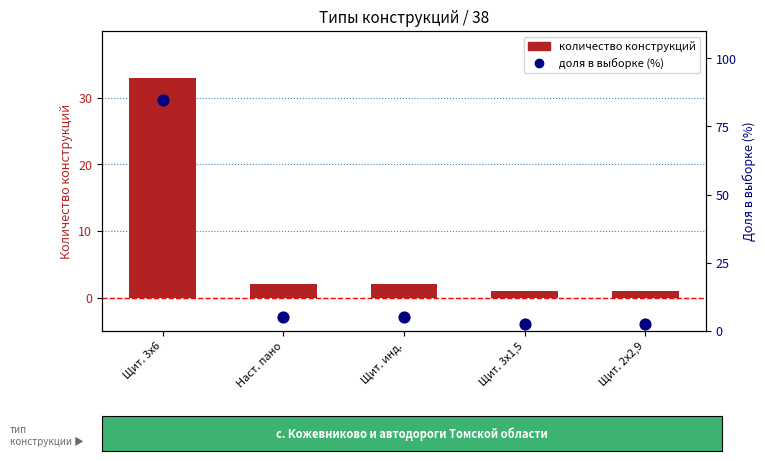

At how many categories does at least one series exceed 33?

1